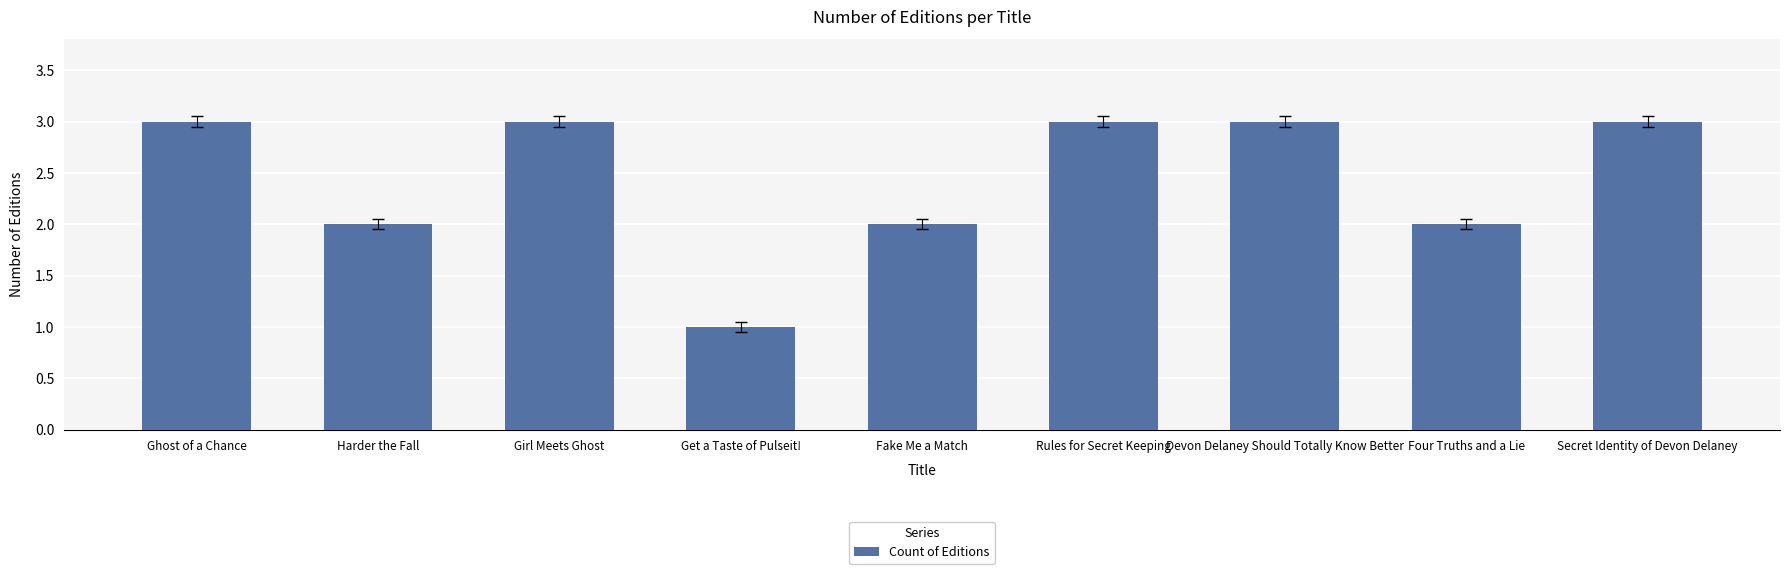

True or false: the data shows 1 at Devon Delaney Should Totally Know Better.

False